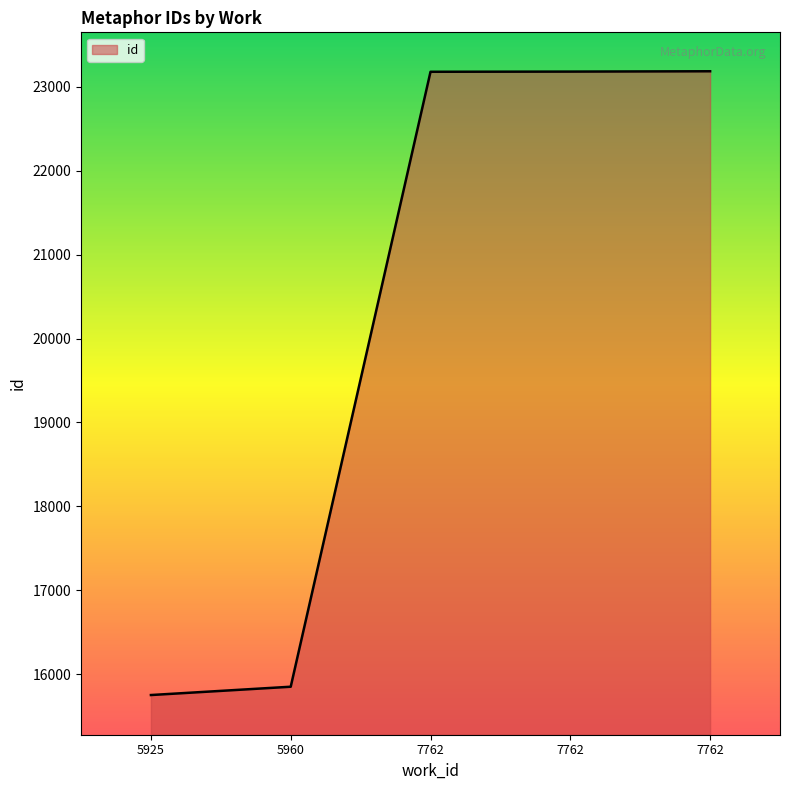

What is the change in value from 5925 to 7762?

+7429